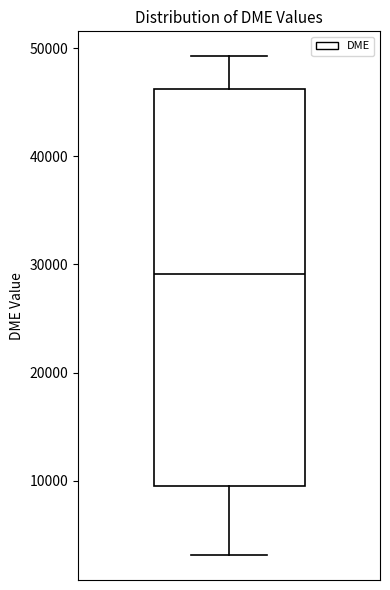

Read this box plot against the y-axis: the position of the median line, the range covered by the box, and the ends of both whiskers. The values are not printed on the chart, so give them approximately, as read against the axis.

median 29000, box 9000 to 46000, whiskers 3000 to 49000